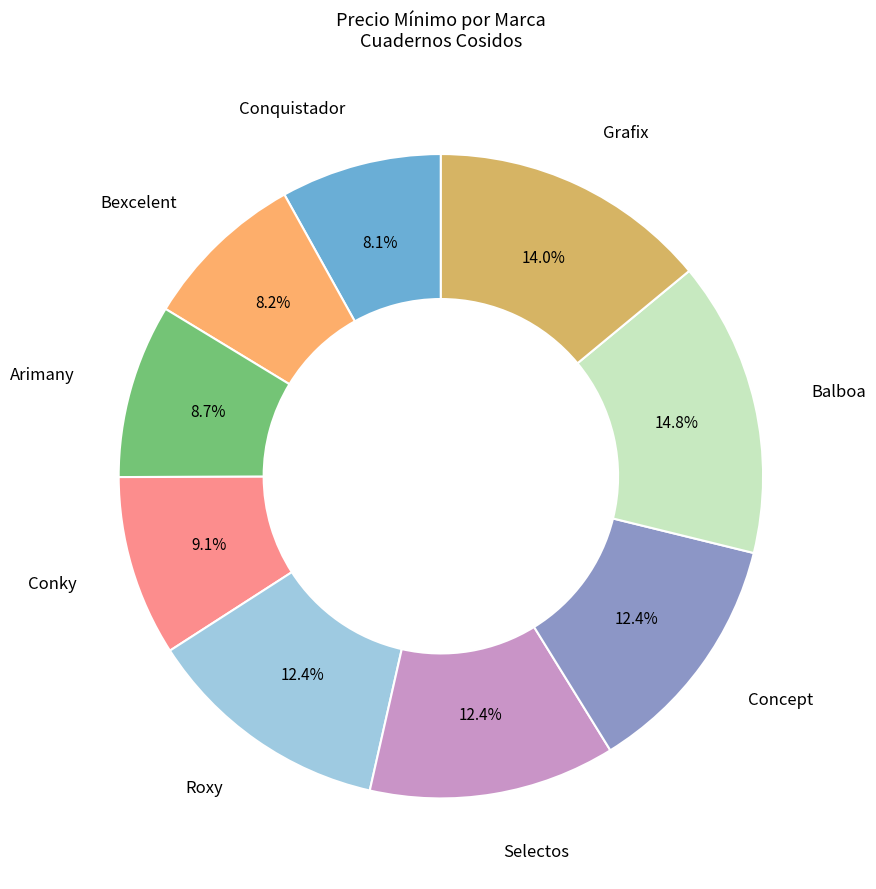

Is there a majority slice in this chart?

No